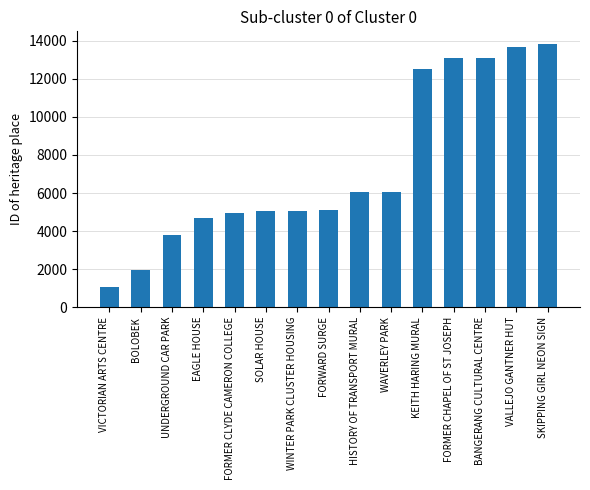

Between WINTER PARK CLUSTER HOUSING and EAGLE HOUSE, which is larger?

WINTER PARK CLUSTER HOUSING